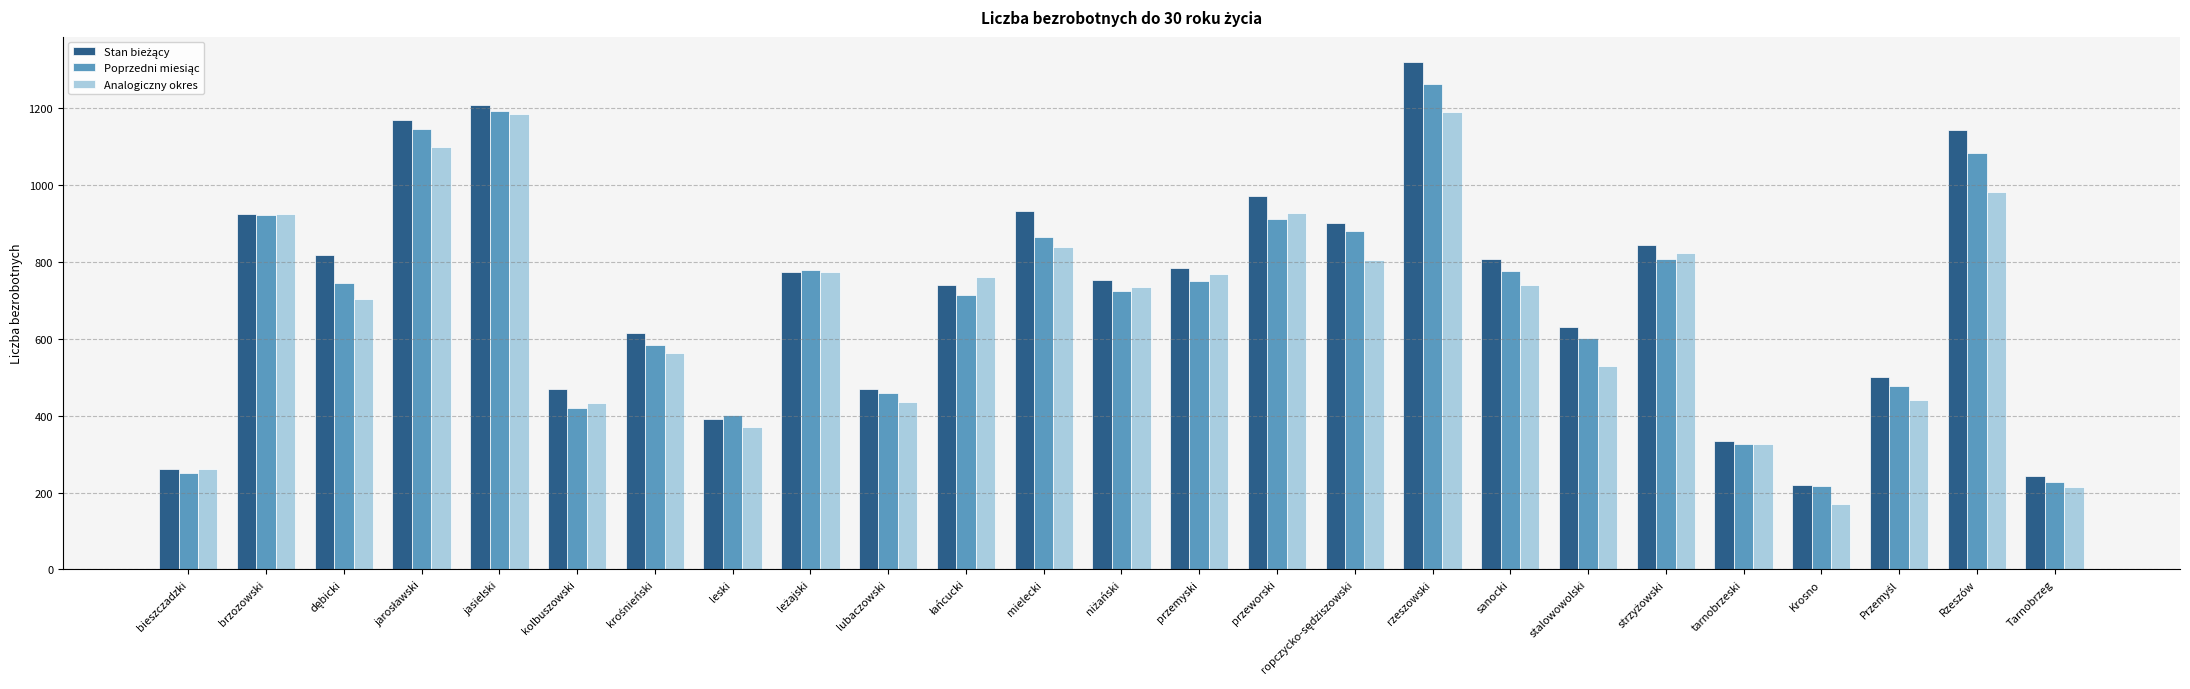

How many categories are shown in the chart?

25